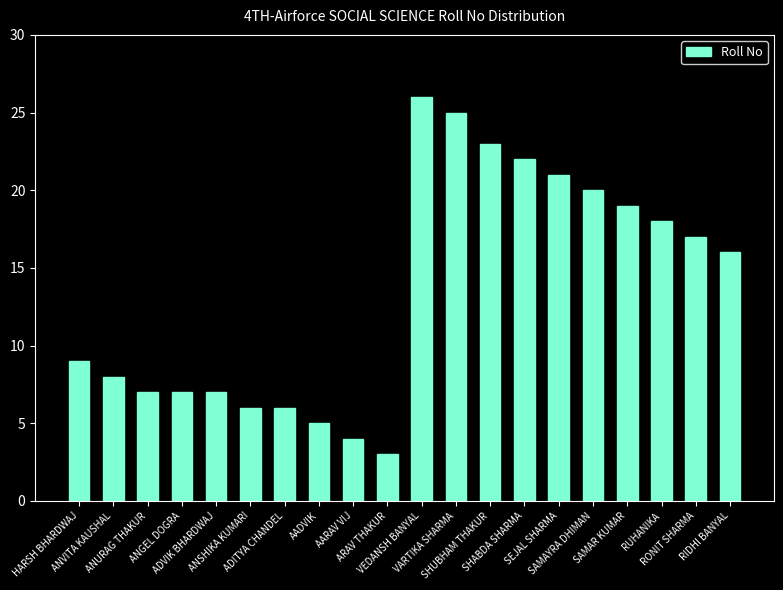

What is the average value?

13